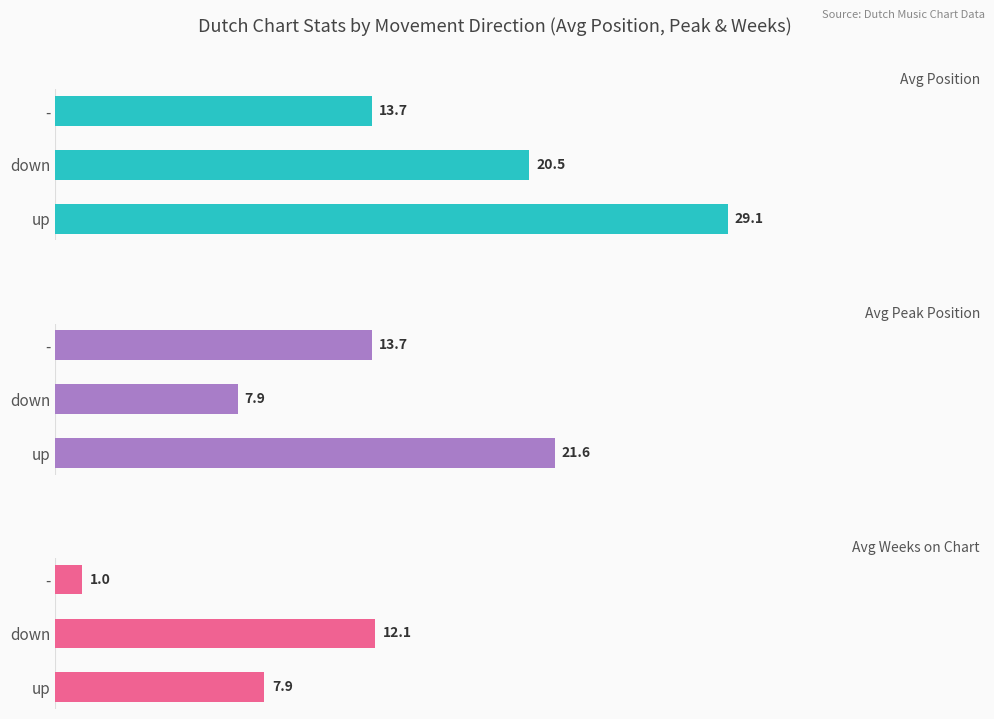

Is the value of Avg Weeks on Chart at up greater than the value of Avg Peak Position at -?

No